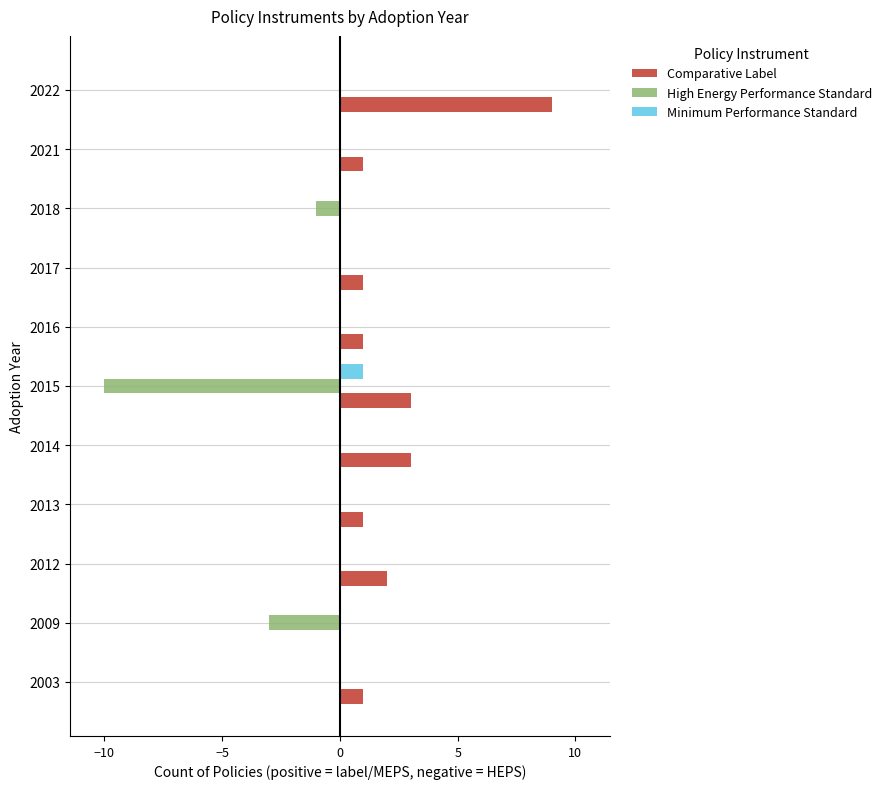

What is the greatest value displayed?

9